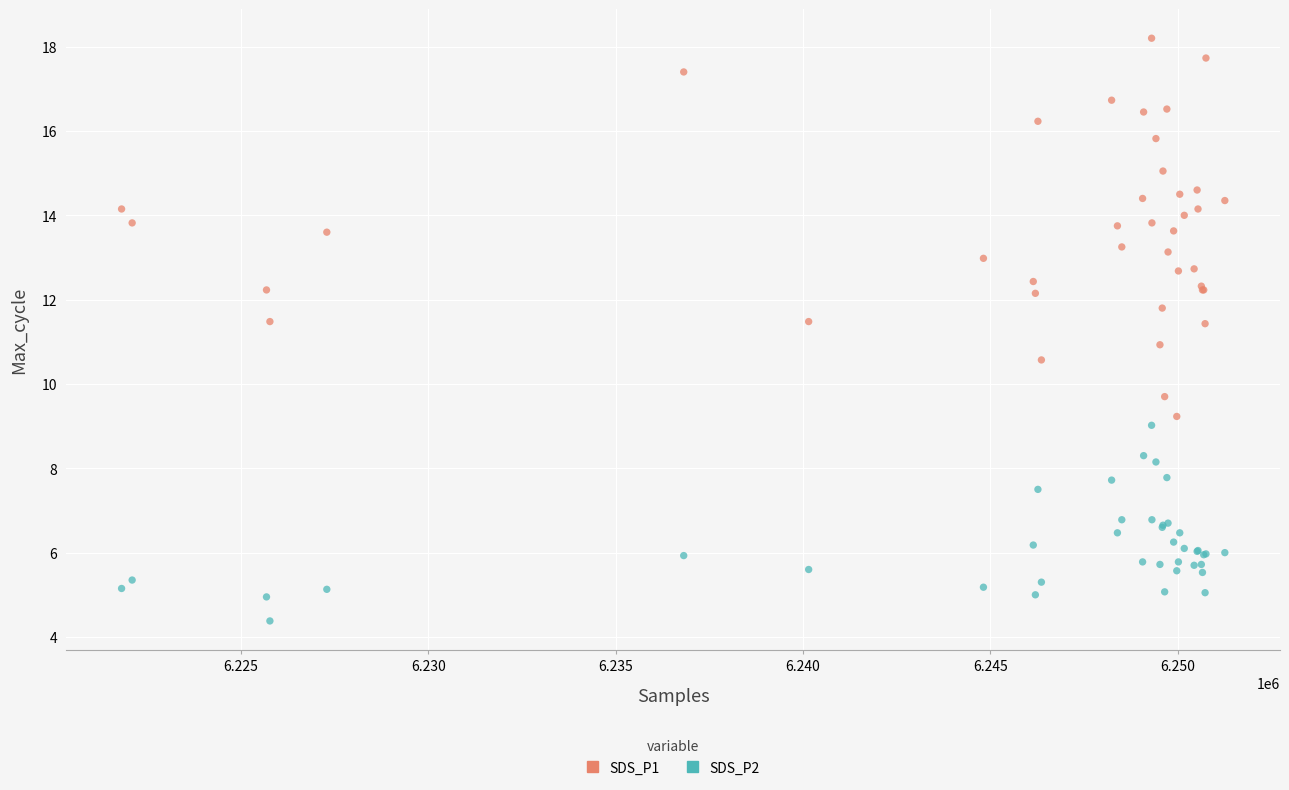

Which series has the largest Y range (max minus min)?

SDS_P1